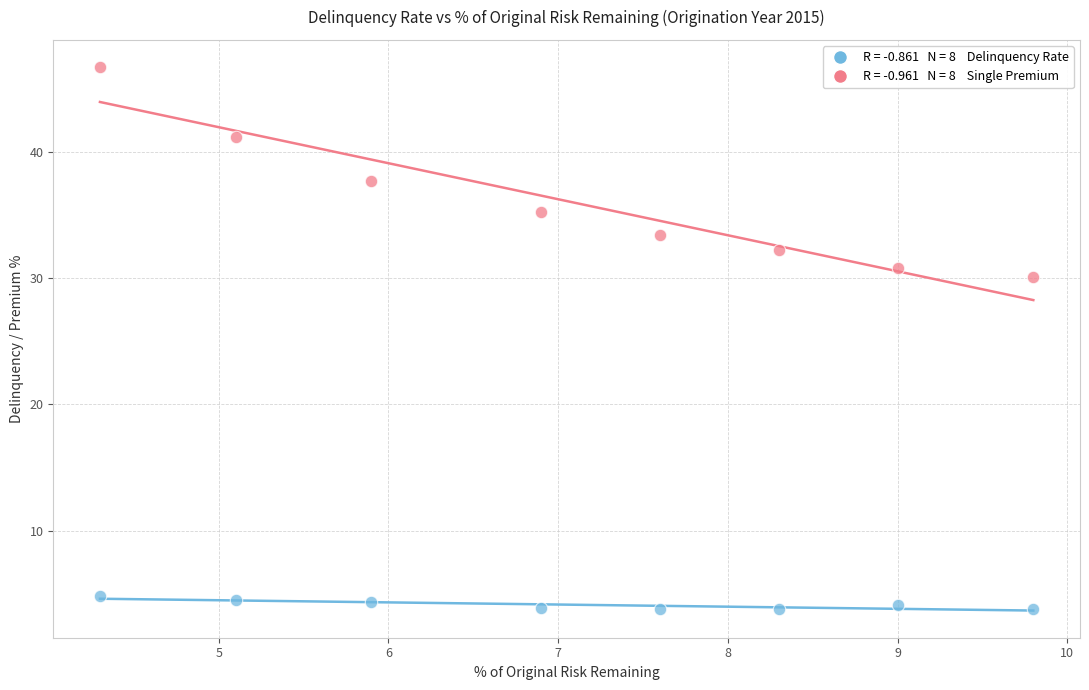

Across all data points, what is the range of X values (max minus min)?

5.5